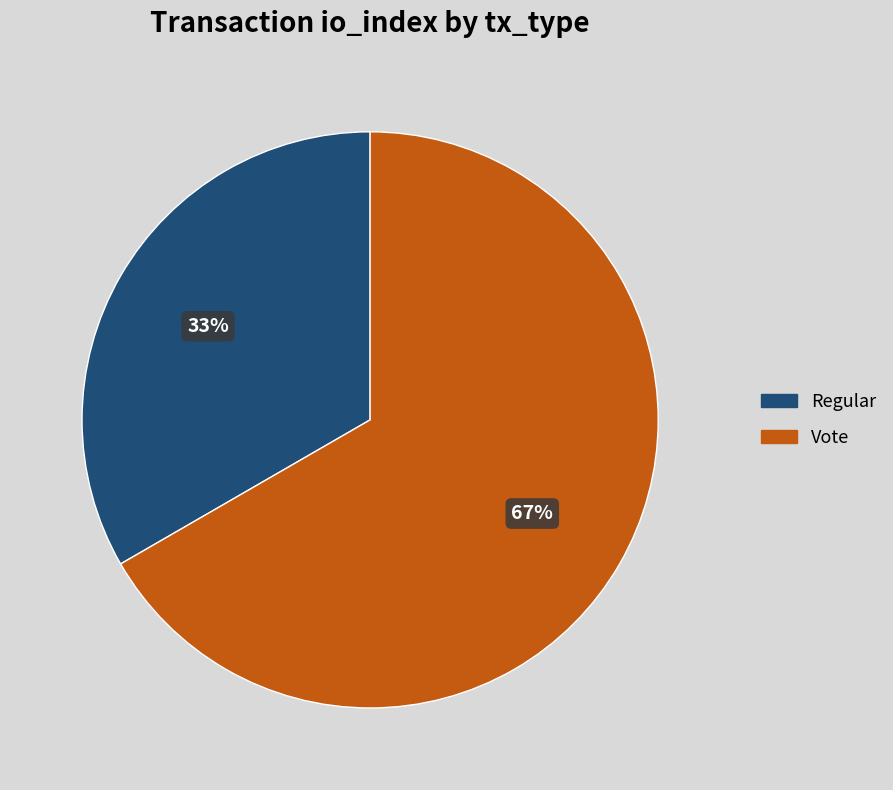

How many slices are in this pie chart?

2